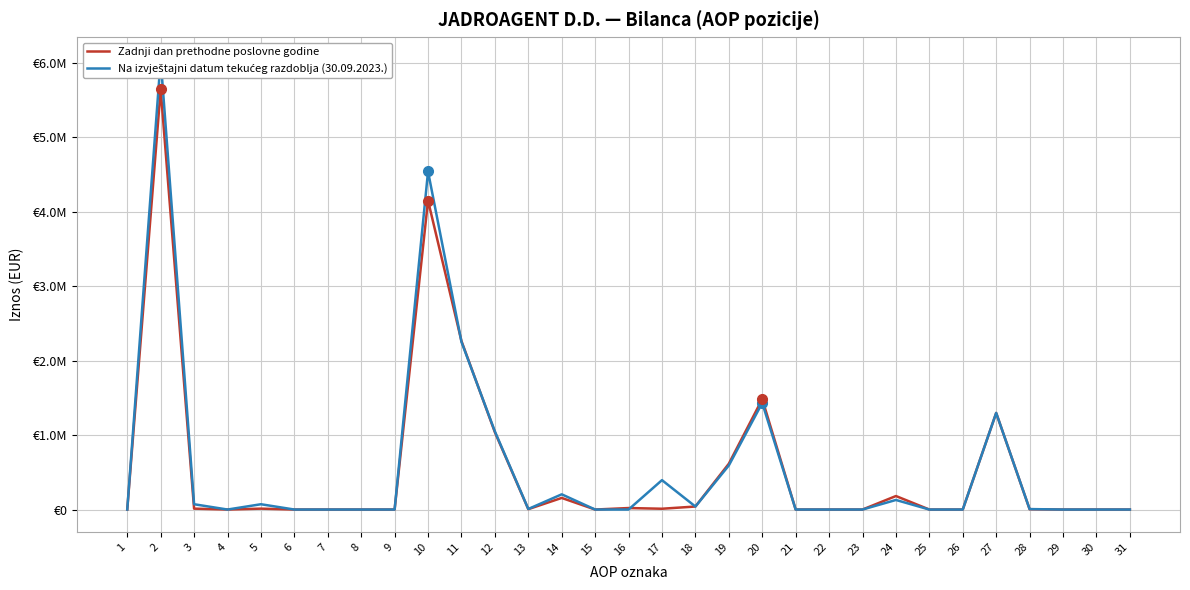

How many times do Na izvještajni datum tekućeg razdoblja (30.09.2023.) and Zadnji dan prethodne poslovne godine cross each other?

3